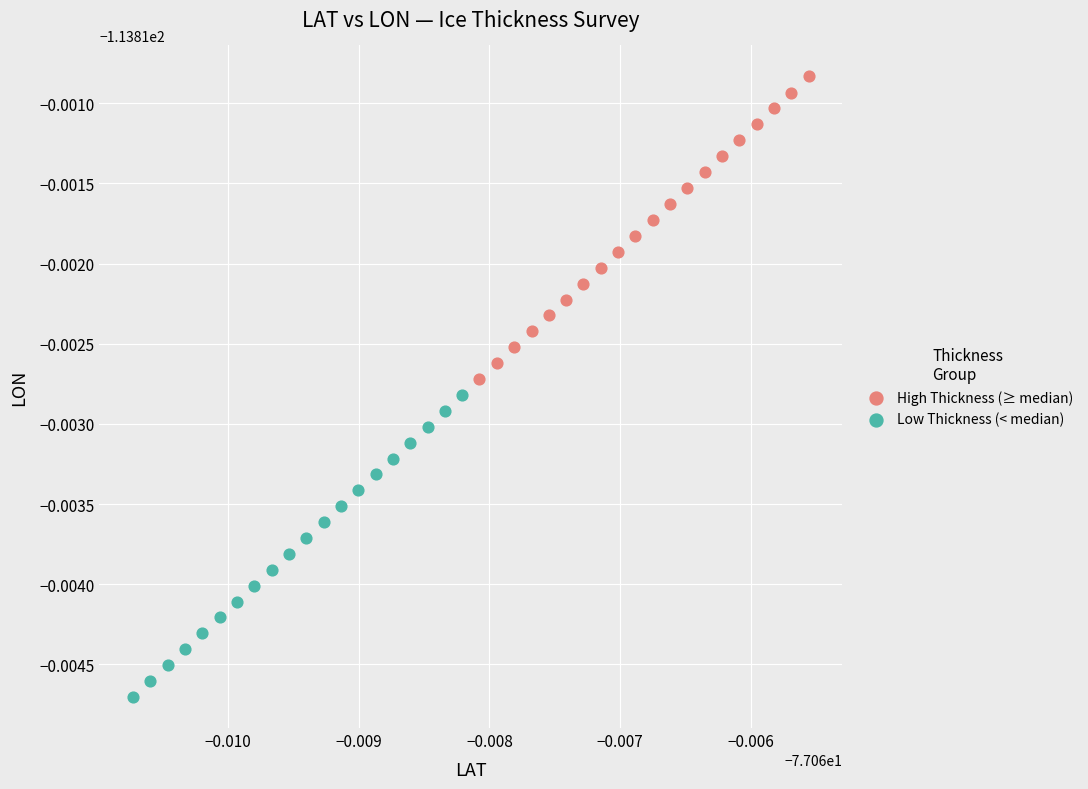

Which series contains the lowest Y value?

Low Thickness (< median)